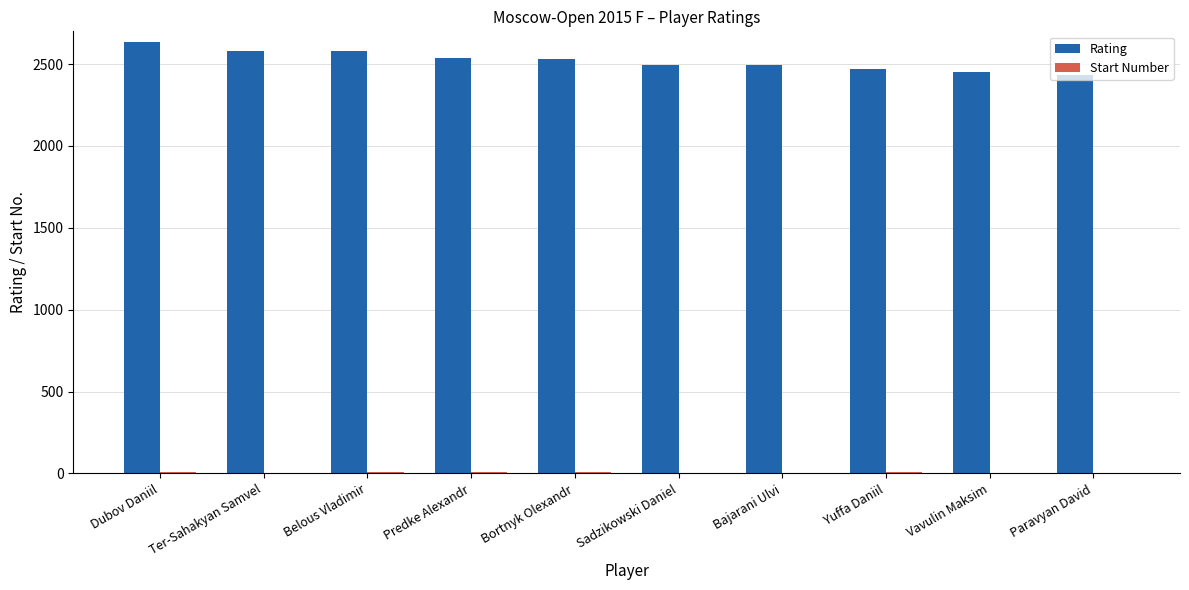

What is the sum of all Rating values?

25206